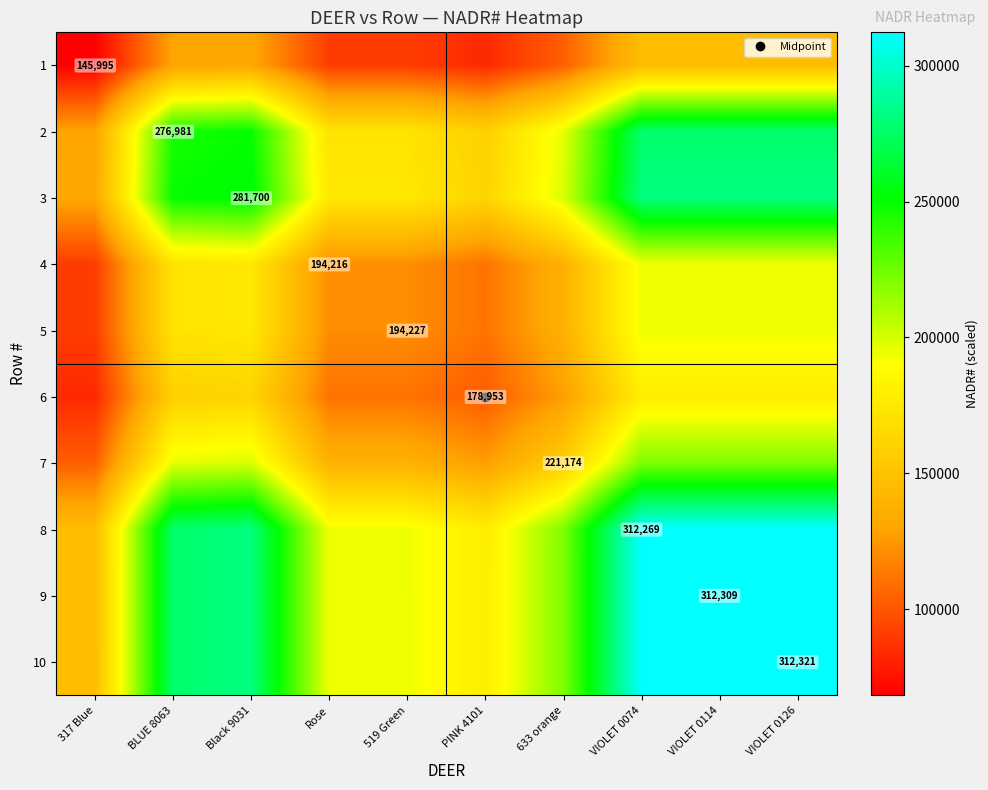

Rank the series at PINK 4101 from lowest to highest value.

1, 6, 4, 5, 7, 2, 3, 8, 9, 10